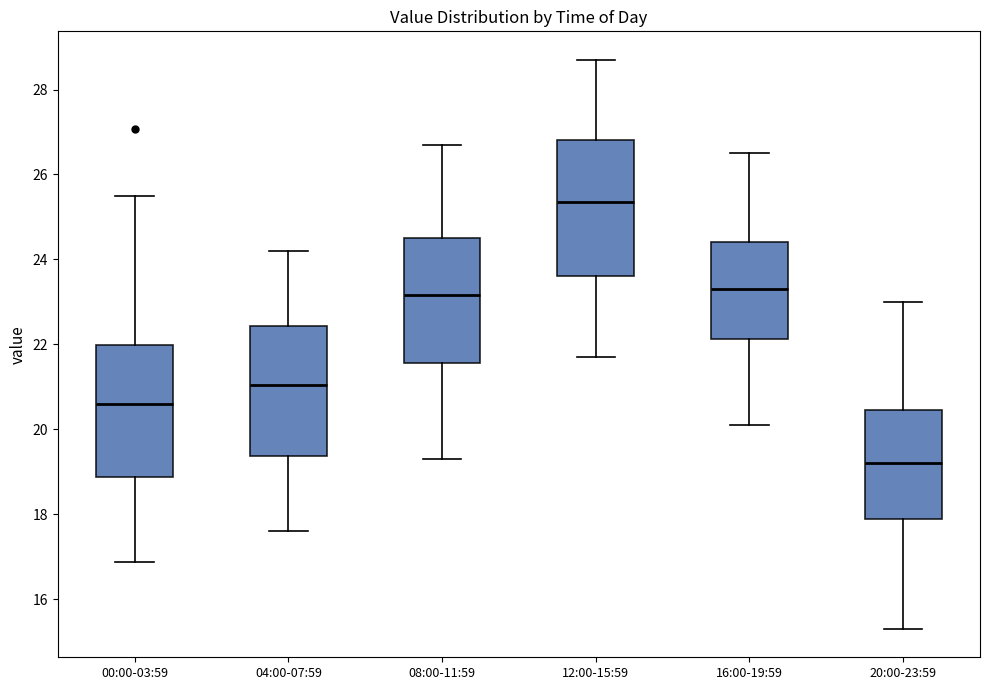

Which box's median line is the highest?

12:00-15:59